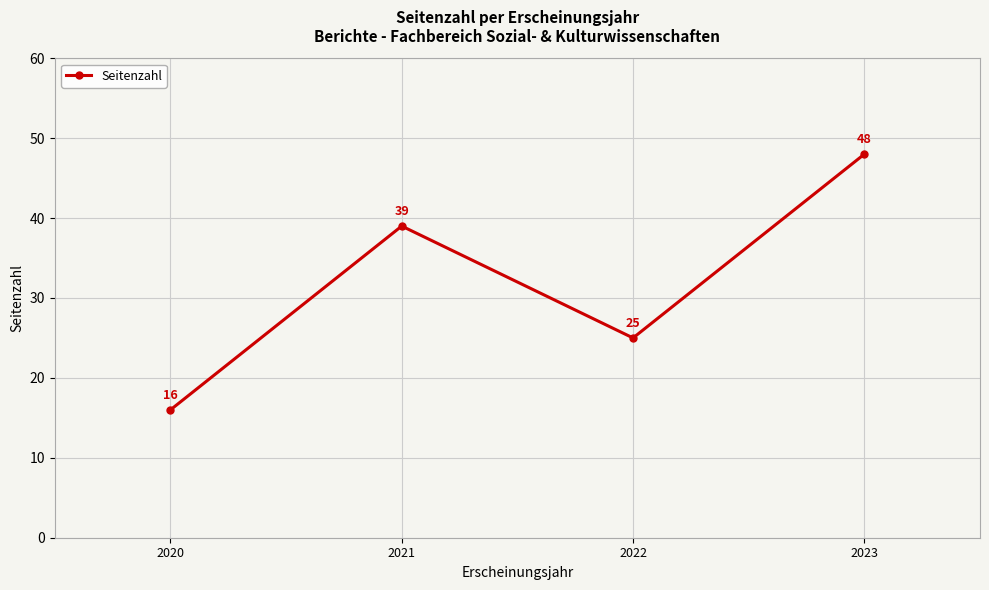

At which category does the data reach its first local peak?

2021